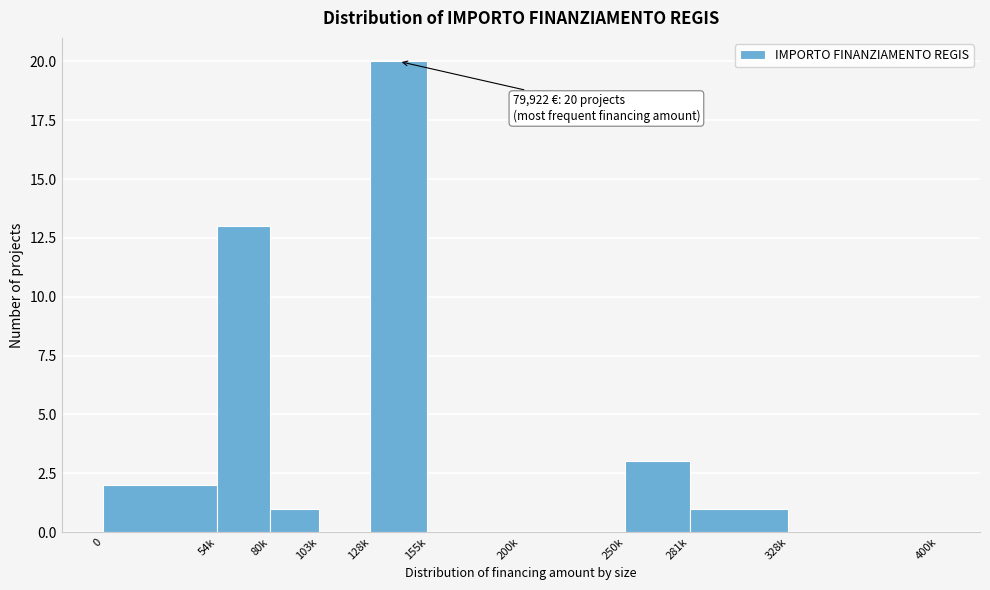

Reading left to right, extract all data points from this chart.

0=2	54k=13	80k=1	103k=0	128k=20	155k=0	200k=0	250k=3	281k=1	328k=0